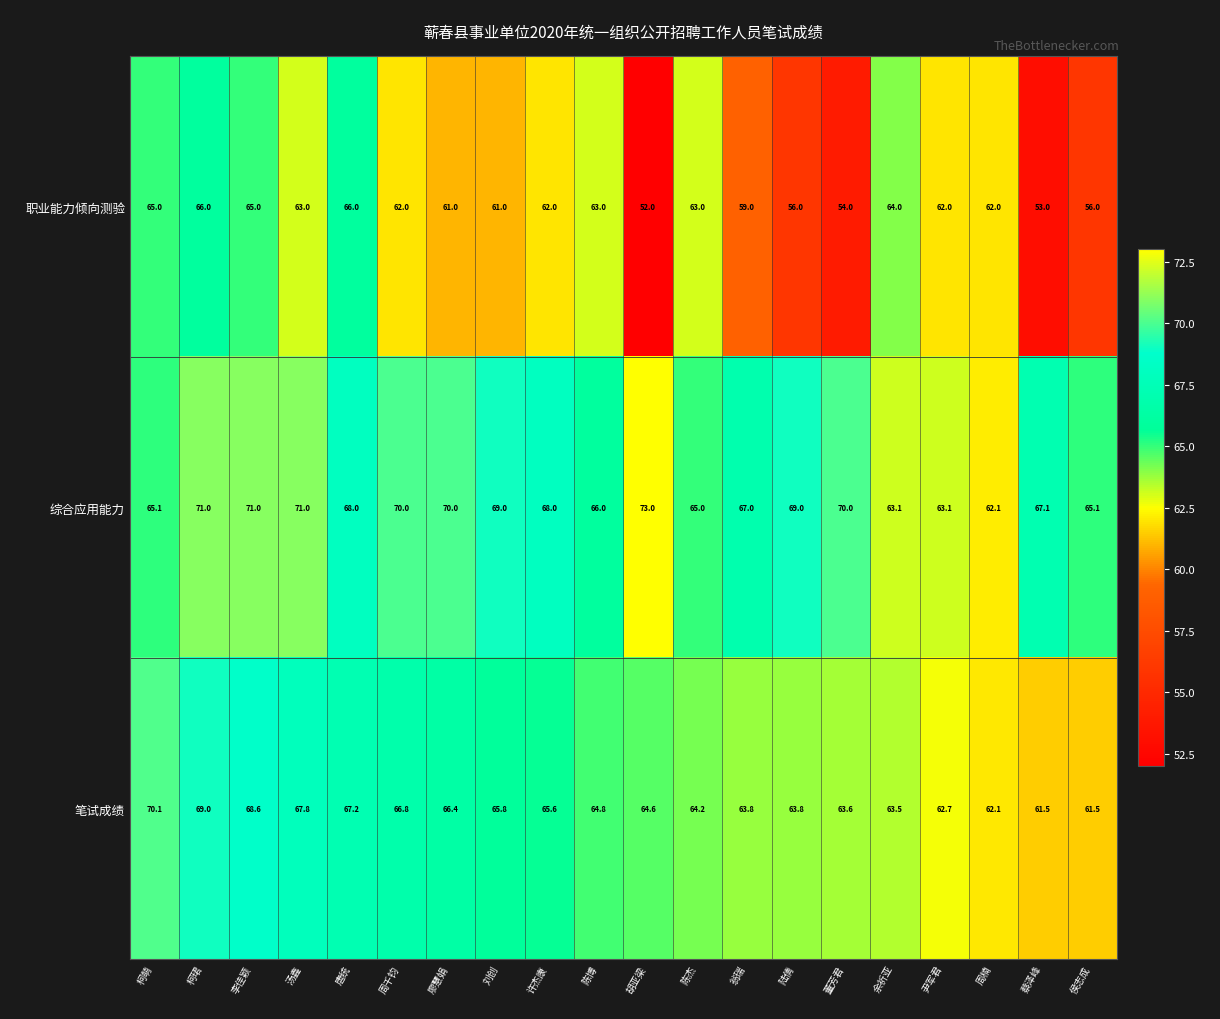

What value does the 笔试成绩 series have at 柯珺?

69.0